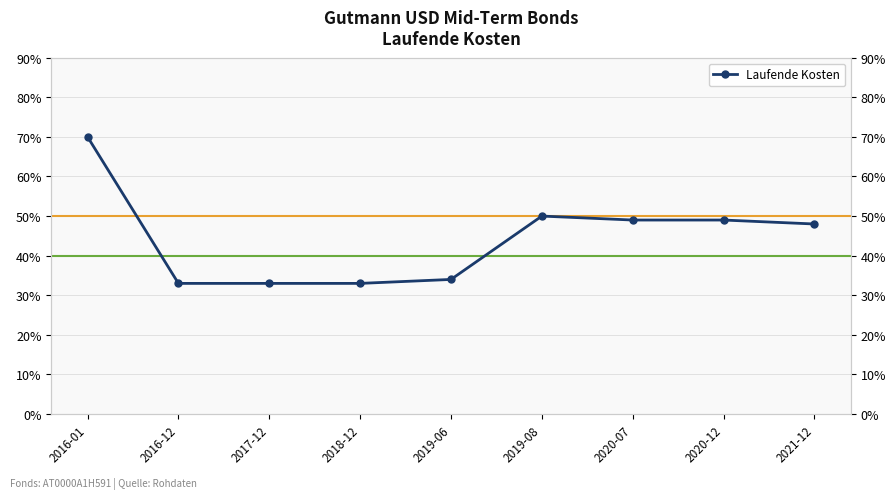

Count the number of data series in this chart.

1